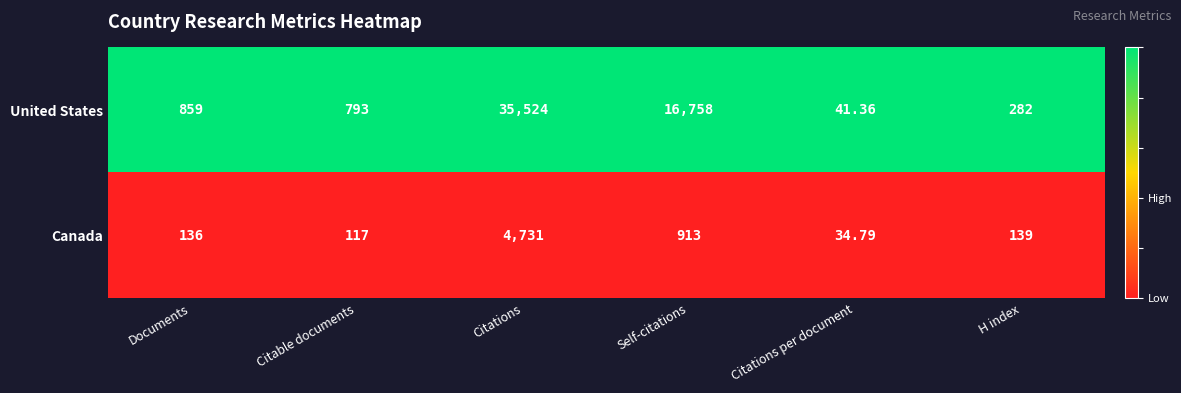

What is the total value across all series at Documents?

995.0